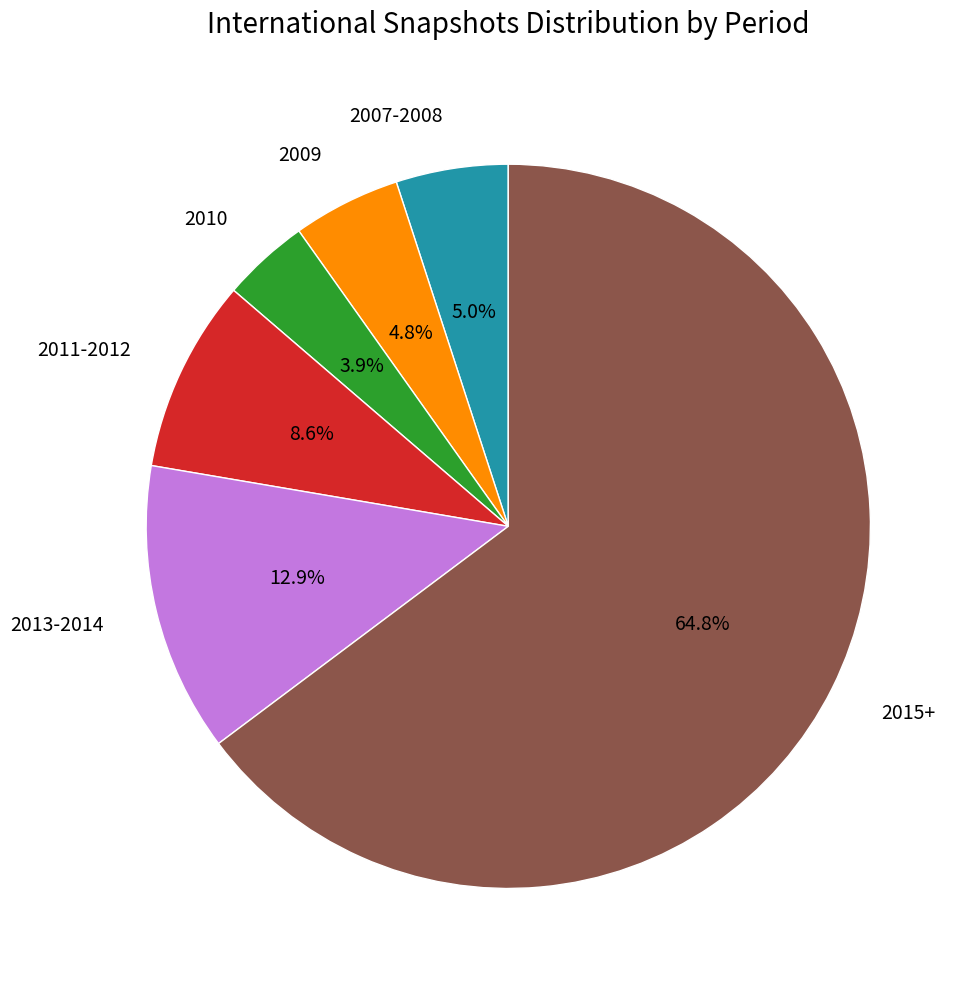

Is there a majority slice in this chart?

Yes